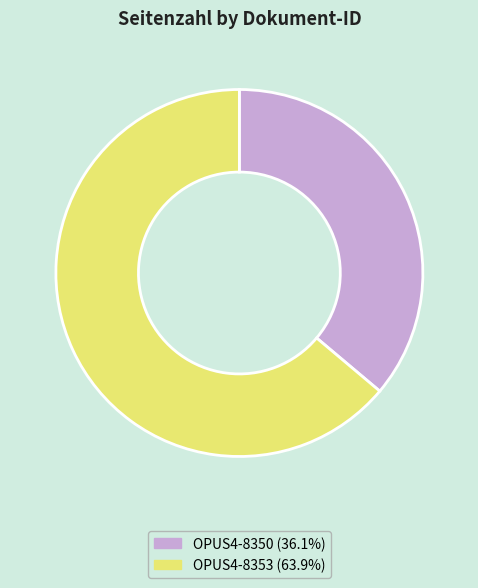

Count the number of slices in the pie.

2